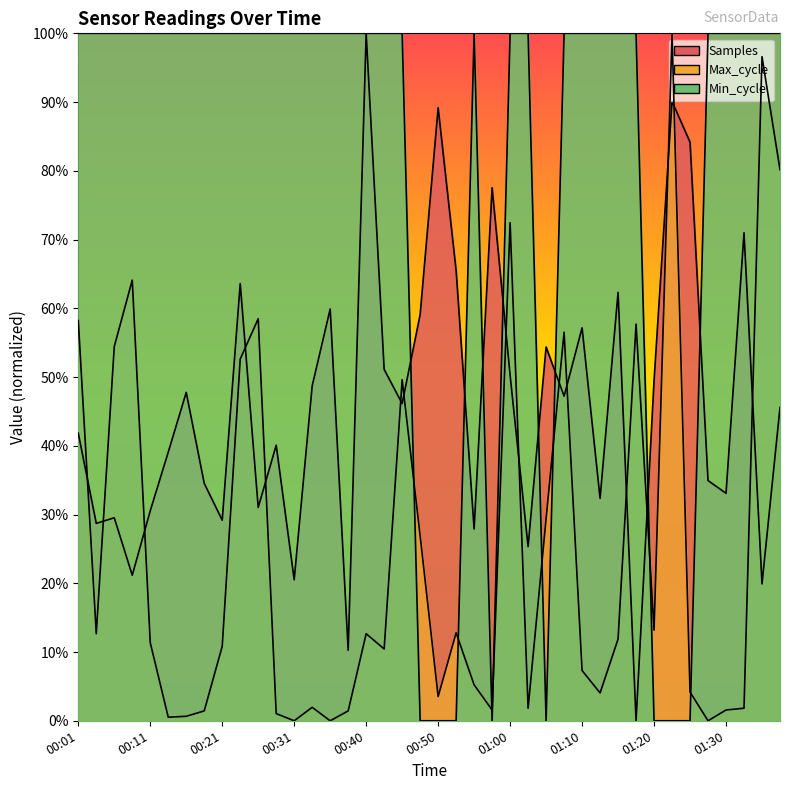

True or false: Samples and Max_cycle cross at least once.

True